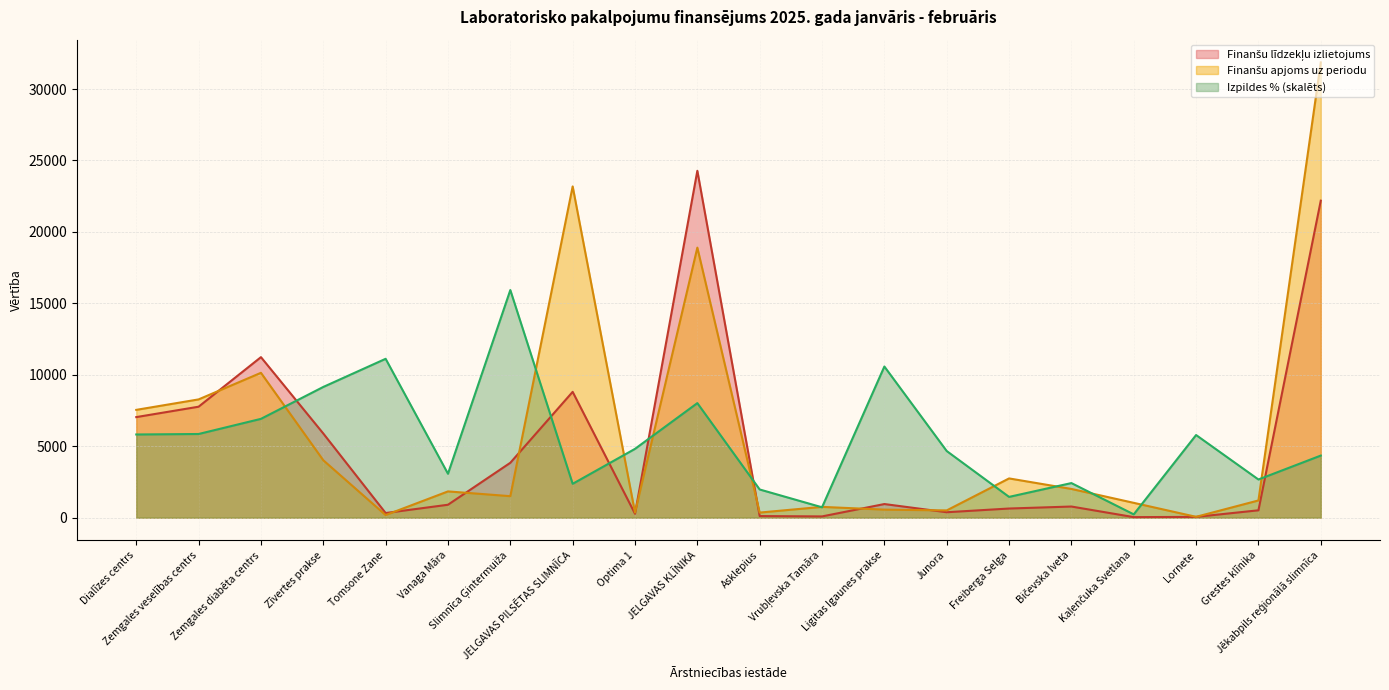

Reading left to right, list all the values displayed in this chart.

Finanšu līdzekļu izlietojums: Dialīzes centrs=7039.4	Zemgales veselības centrs=7767.1	Zemgales diabēta centrs=11235.4	Zīvertes prakse=5891.6	Tomsone Zane=325.4	Vanaga Māra=905.7	Slimnīca Ģintermuiža=3842.0	JELGAVAS PILSĒTAS SLIMNĪCA=8806.5	Optima 1=275.2	JELGAVAS KLĪNIKA=24278.7	Asklepius=112.9	Vrubļevska Tamāra=88.0	Ligitas Igaunes prakse=954.2	Junora=380.8	Freiberga Selga=640.6	Bičevska Iveta=780.6	Kaļenčuka Svetlana=38.6	Lornete=55.6	Grestes klīnika=516.3	Jēkabpils reģionālā slimnīca=22186.8
Finanšu apjoms uz periodu: Dialīzes centrs=7546.0	Zemgales veselības centrs=8278.0	Zemgales diabēta centrs=10139.5	Zīvertes prakse=4019.2	Tomsone Zane=182.7	Vanaga Māra=1839.0	Slimnīca Ģintermuiža=1505.3	JELGAVAS PILSĒTAS SLIMNĪCA=23185.2	Optima 1=356.7	JELGAVAS KLĪNIKA=18900.0	Asklepius=357.3	Vrubļevska Tamāra=756.2	Ligitas Igaunes prakse=563.0	Junora=509.5	Freiberga Selga=2747.7	Bičevska Iveta=2011.7	Kaļenčuka Svetlana=1038.3	Lornete=60.0	Grestes klīnika=1205.8	Jēkabpils reģionālā slimnīca=31863.2
Izpildes %: Dialīzes centrs=5823.2	Zemgales veselības centrs=5856.9	Zemgales diabēta centrs=6916.8	Zīvertes prakse=9150.2	Tomsone Zane=11119.6	Vanaga Māra=3074.2	Slimnīca Ģintermuiža=15931.6	JELGAVAS PILSĒTAS SLIMNĪCA=2370.7	Optima 1=4817.0	JELGAVAS KLĪNIKA=8018.5	Asklepius=1973.1	Vrubļevska Tamāra=726.6	Ligitas Igaunes prakse=10579.7	Junora=4664.7	Freiberga Selga=1455.0	Bičevska Iveta=2421.9	Kaļenčuka Svetlana=232.2	Lornete=5784.5	Grestes klīnika=2672.8	Jēkabpils reģionālā slimnīca=4346.3